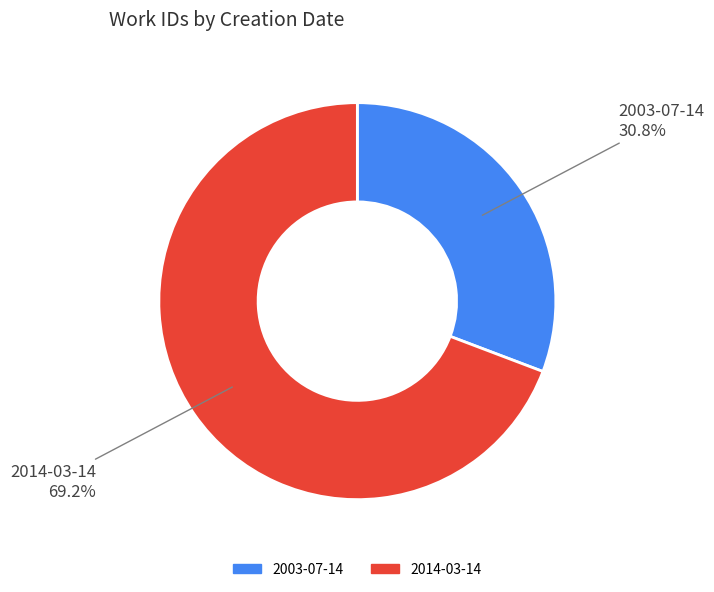

Which has a higher value, 2014-03-14 or 2003-07-14?

2014-03-14